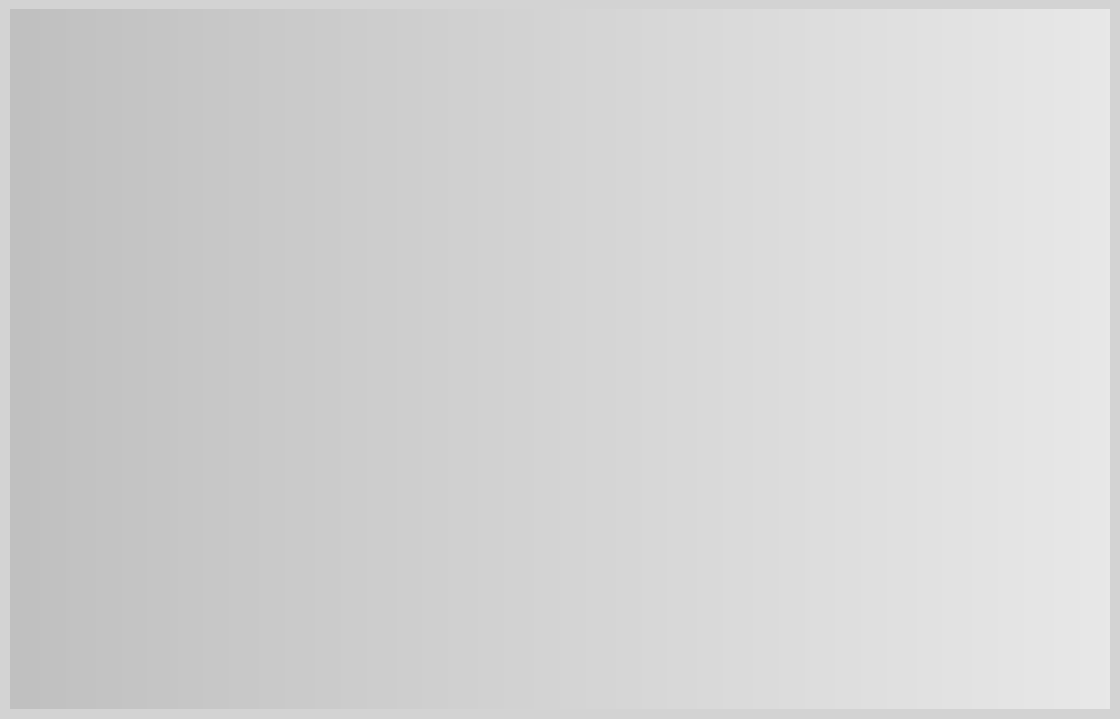

To the nearest percent, what is the average slice percentage?

33%